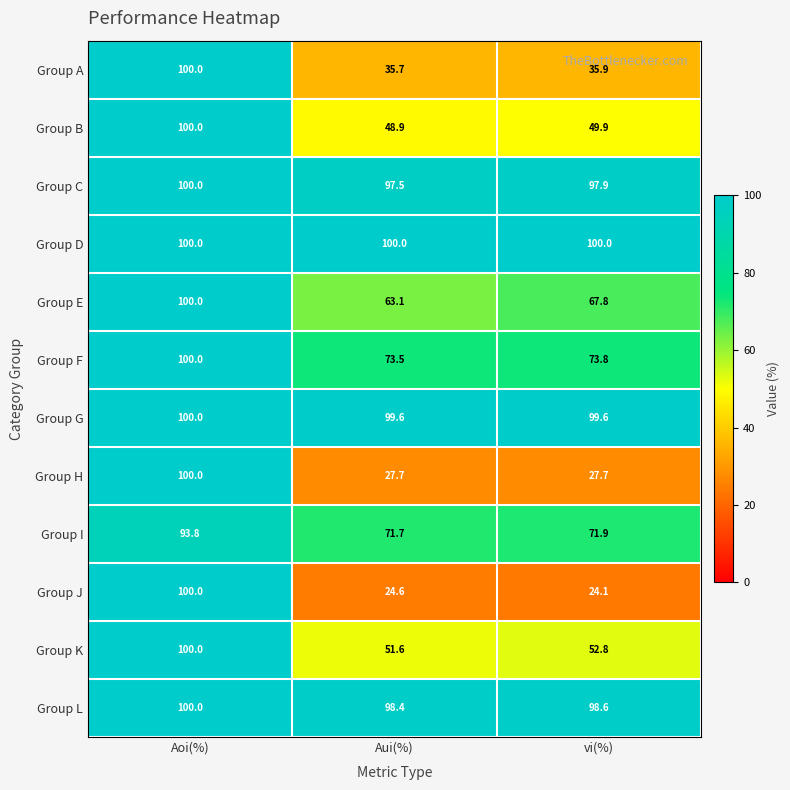

What is the difference between the Group C values at vi(%) and Aoi(%)?

2.1